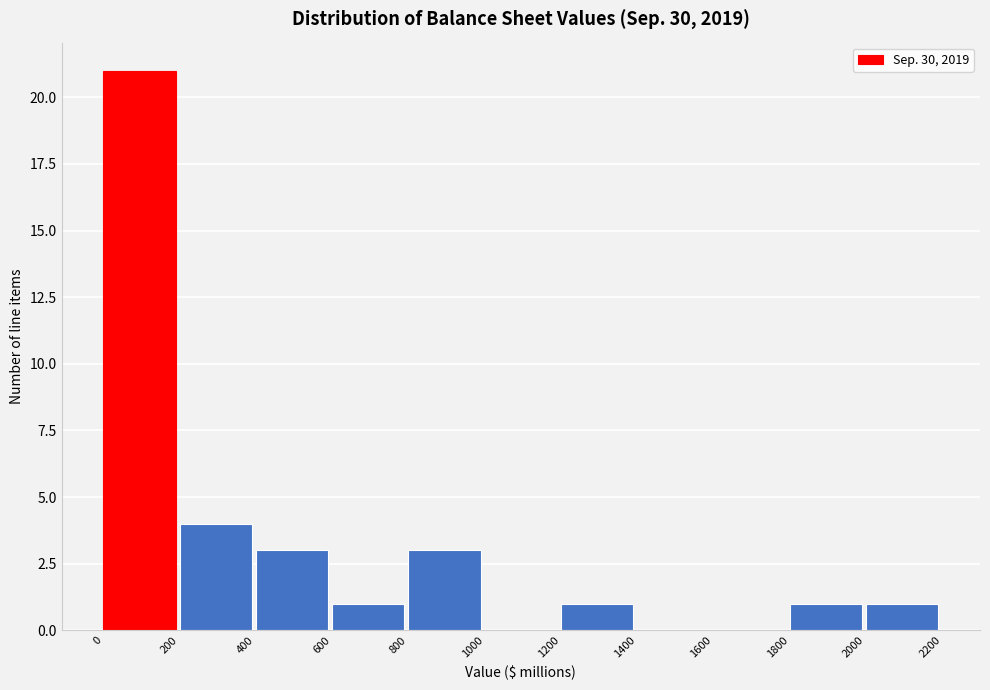

Reading left to right, list every bar in this chart as the range it spans on the x-axis followed by its height. The values are not printed on the chart, so give them approximately, as read against the axis.

0 to 200: 21
200 to 400: 4
400 to 600: 3
600 to 800: 1
800 to 1000: 3
1000 to 1200: 0
1200 to 1400: 1
1400 to 1600: 0
1600 to 1800: 0
1800 to 2000: 1
2000 to 2200: 1